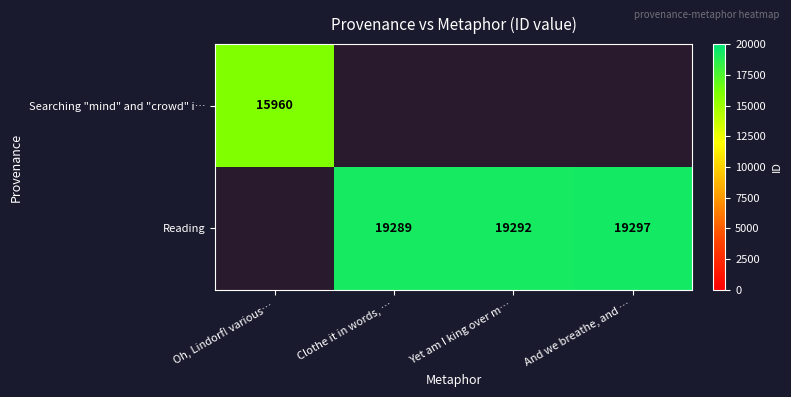

What is the sum of the Reading values at And we breathe, and … and Clothe it in words, …?

38586